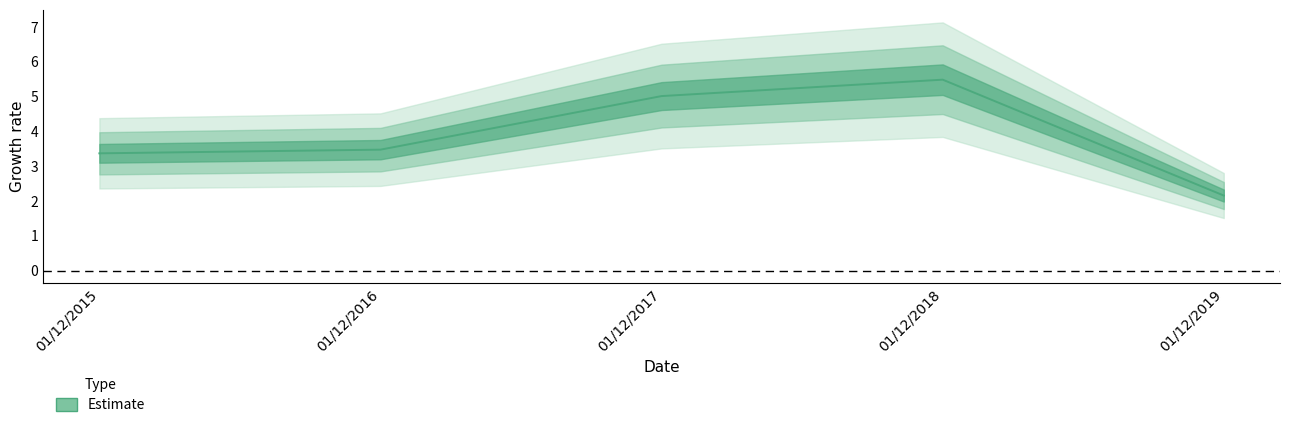

Rank the categories by value from highest to lowest.

01/12/2018, 01/12/2017, 01/12/2016, 01/12/2015, 01/12/2019